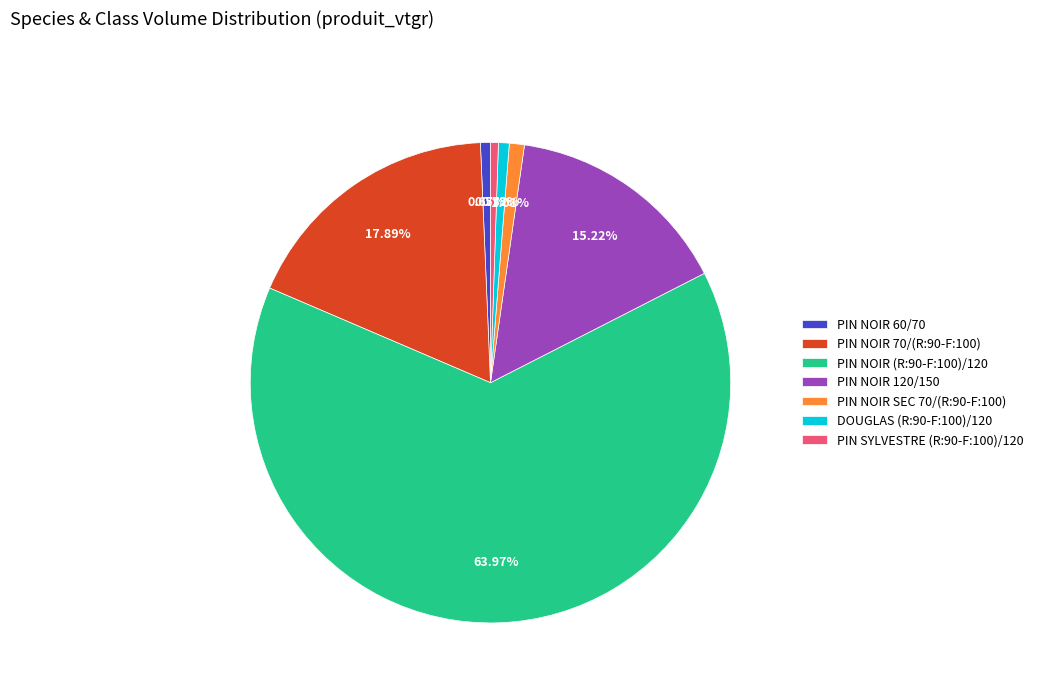

What percentage is the PIN NOIR SEC 70/(R:90-F:100) slice, to the nearest percent?

1%